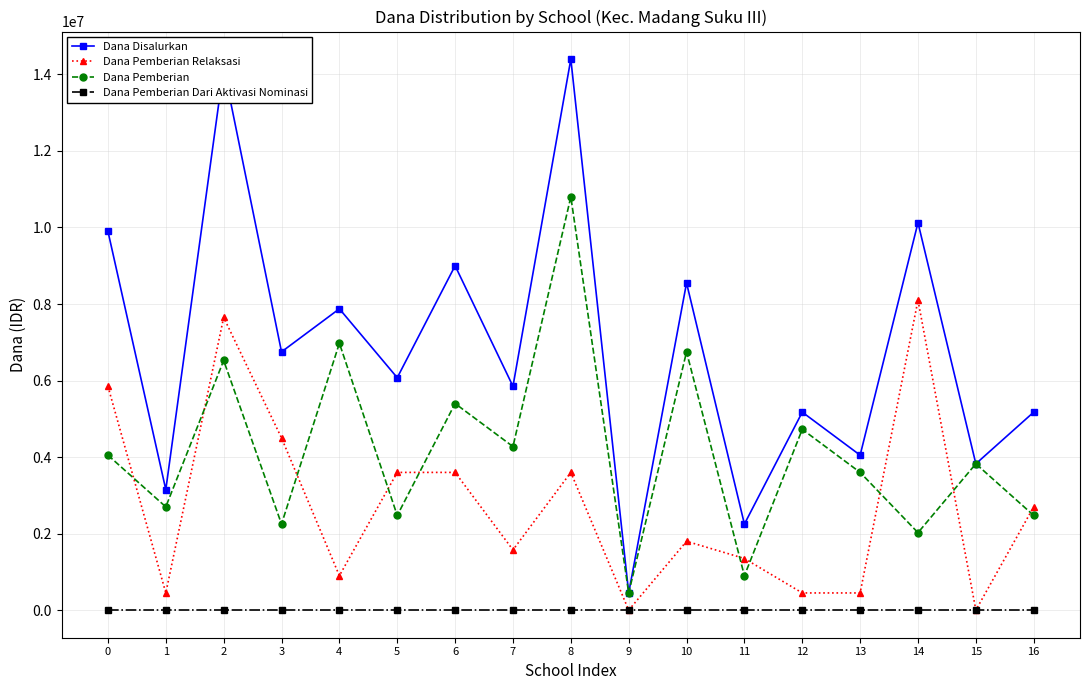

True or false: Dana Pemberian Relaksasi and Dana Disalurkan cross at least once.

False